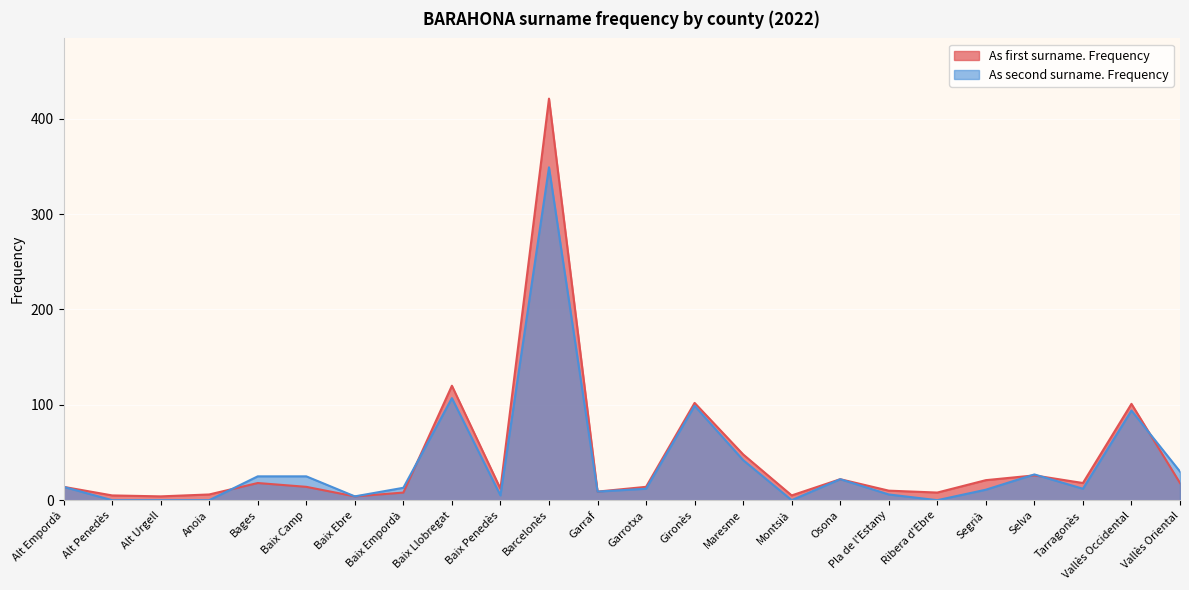

The As second surname. Frequency series shows 61 at Maresme. True or false?

False